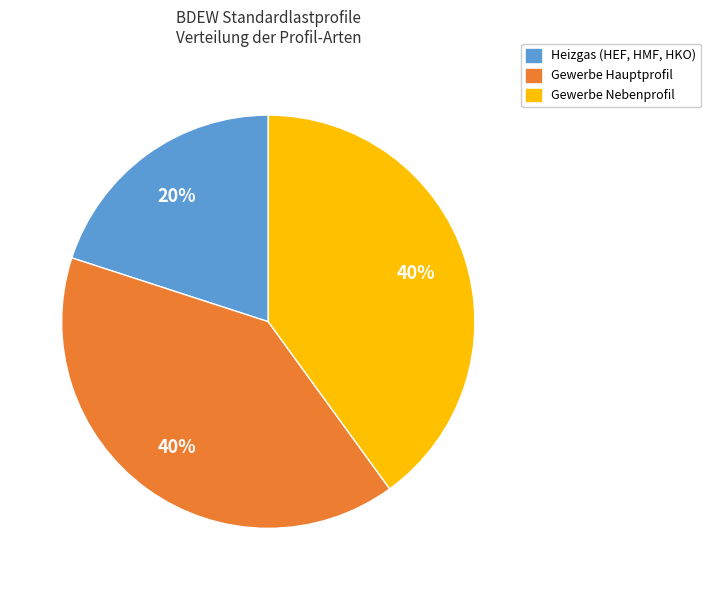

Do Gewerbe Nebenprofil and Gewerbe Hauptprofil together represent more than half of the pie?

Yes